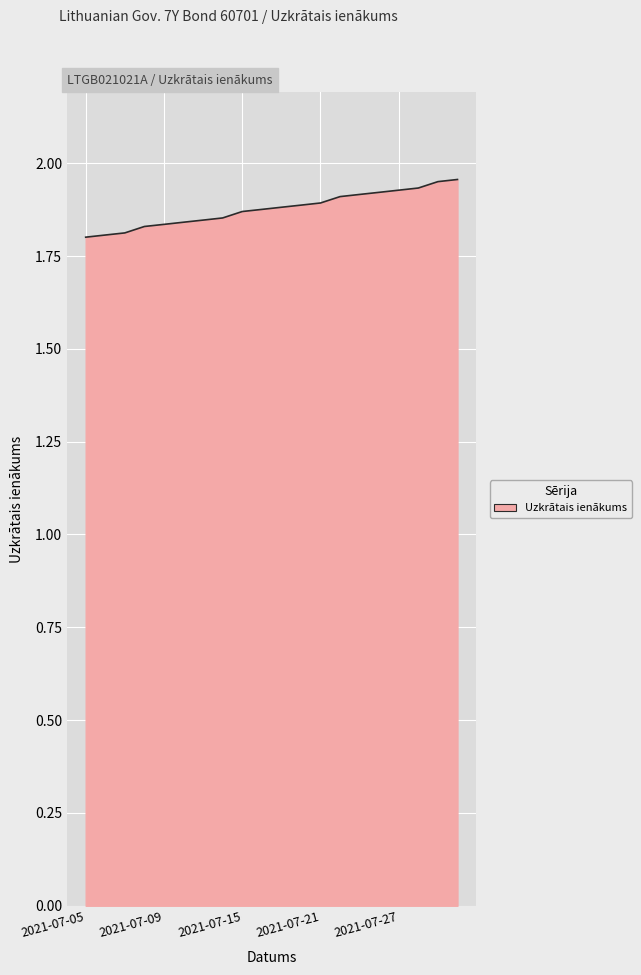

Which has a higher value, 2021-07-15 or 2021-07-27?

2021-07-27